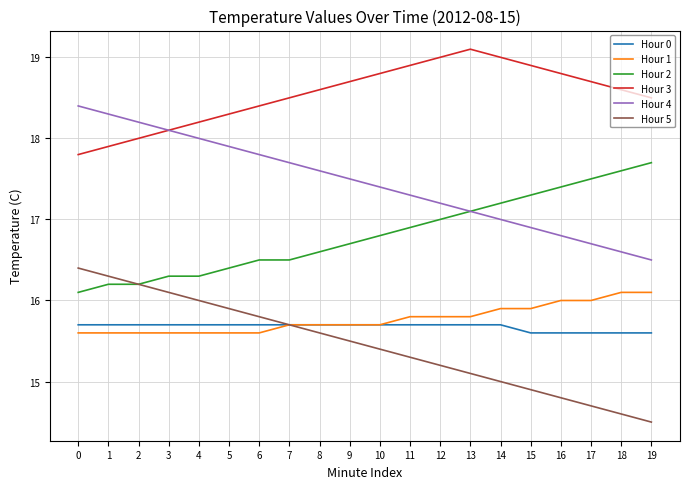

What is the spread (max minus min) of values at 15?

4.0